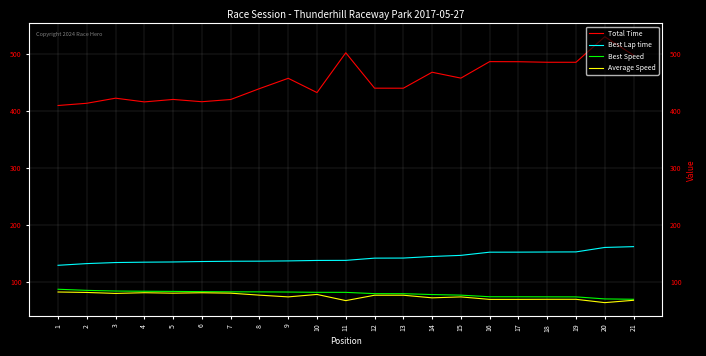

True or false: Total Time and Best Lap time intersect in this chart.

False